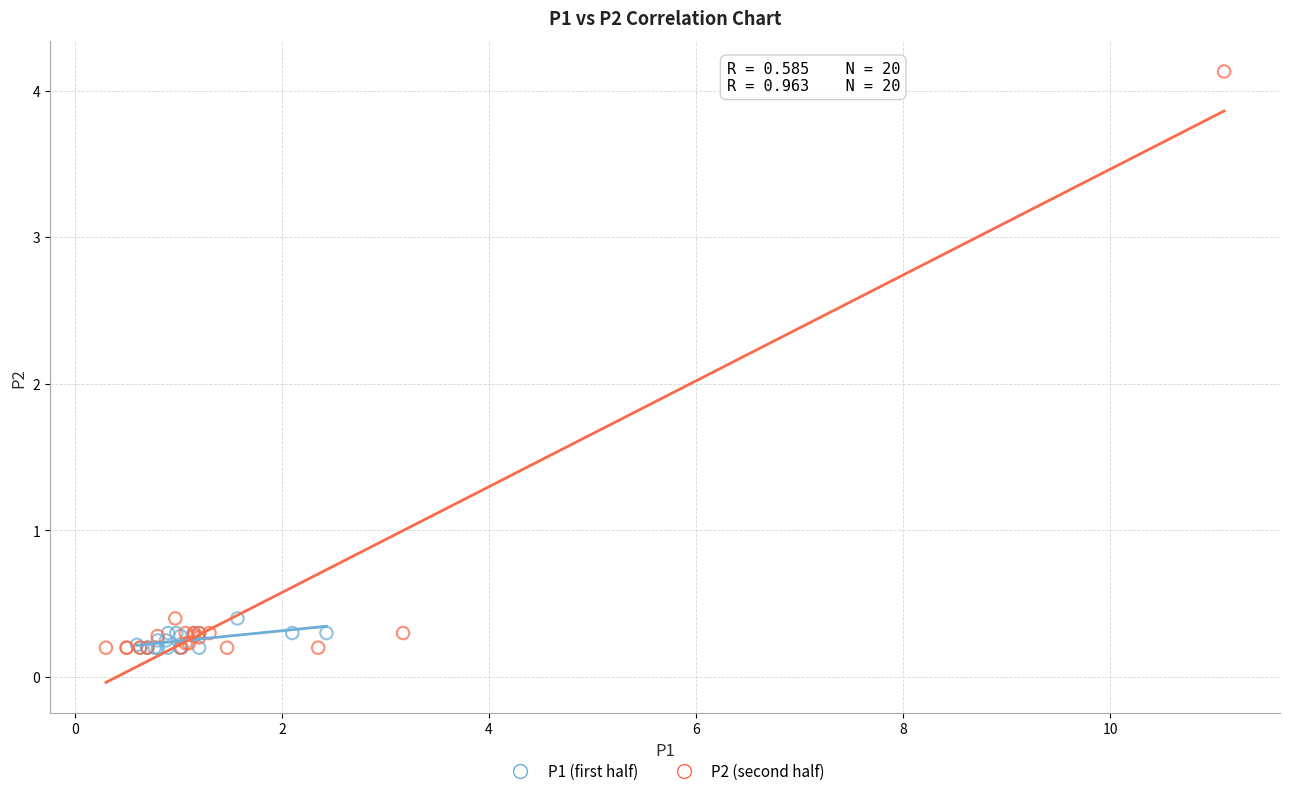

Which series contains the highest Y value?

P2 (second half)